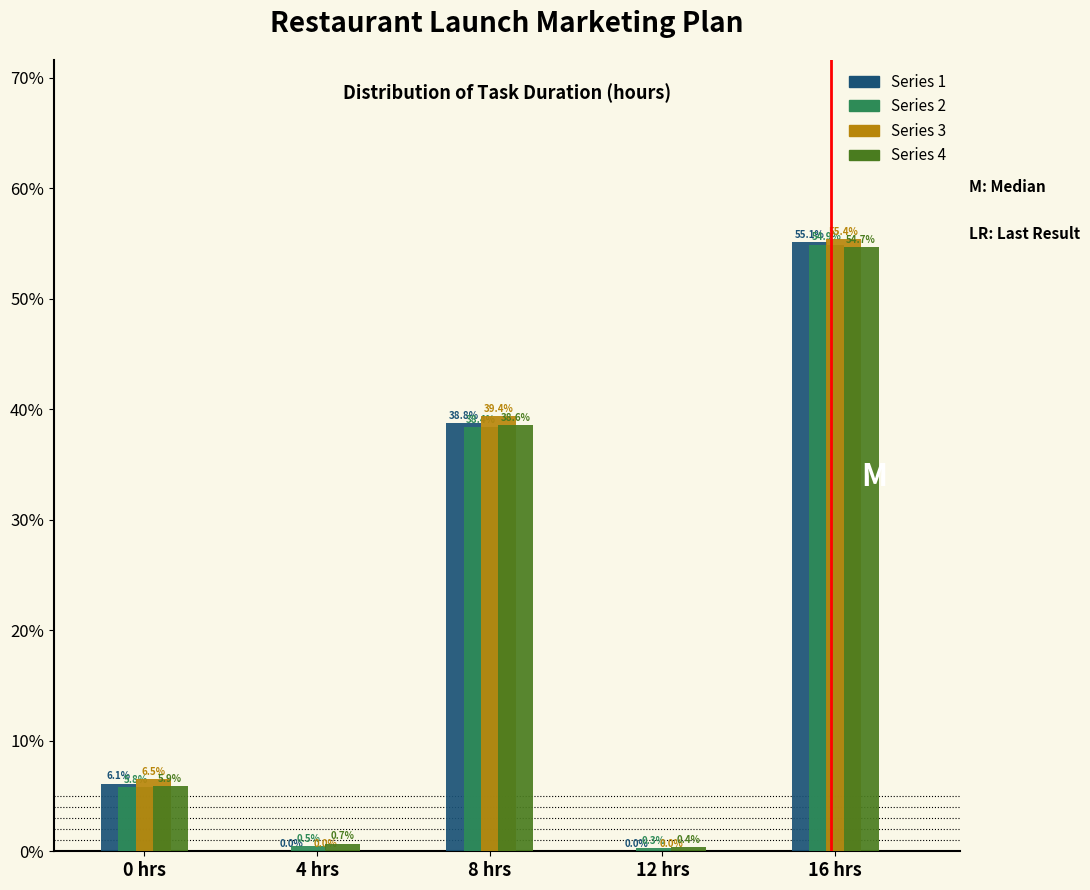

Are the bars horizontal?

No